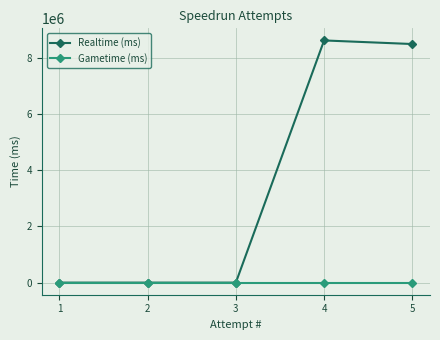

What is the spread (max minus min) of values at 5?

8484503